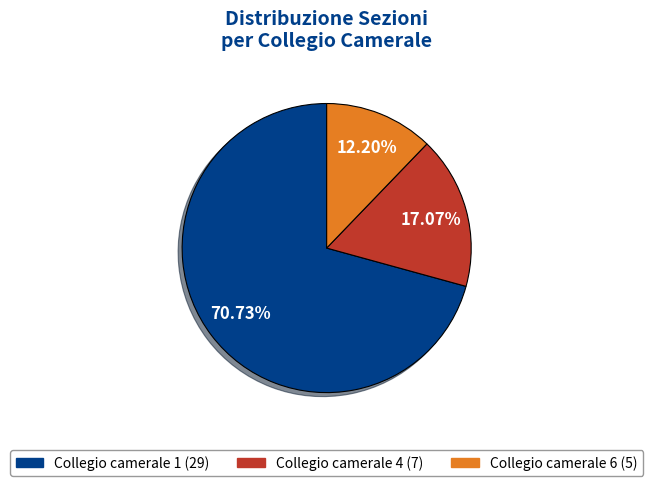

How many segments does this pie chart have?

3